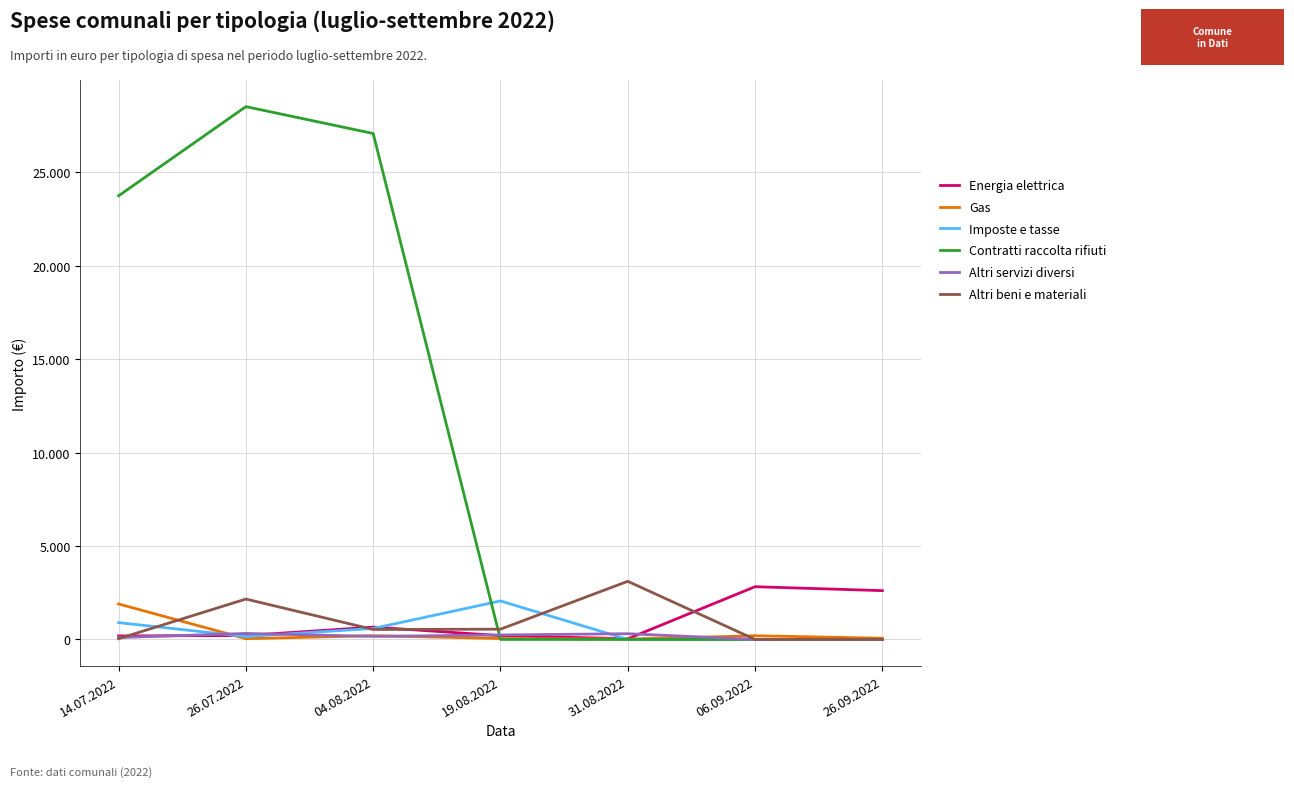

Does the chart display data point markers on the line(s)?

No